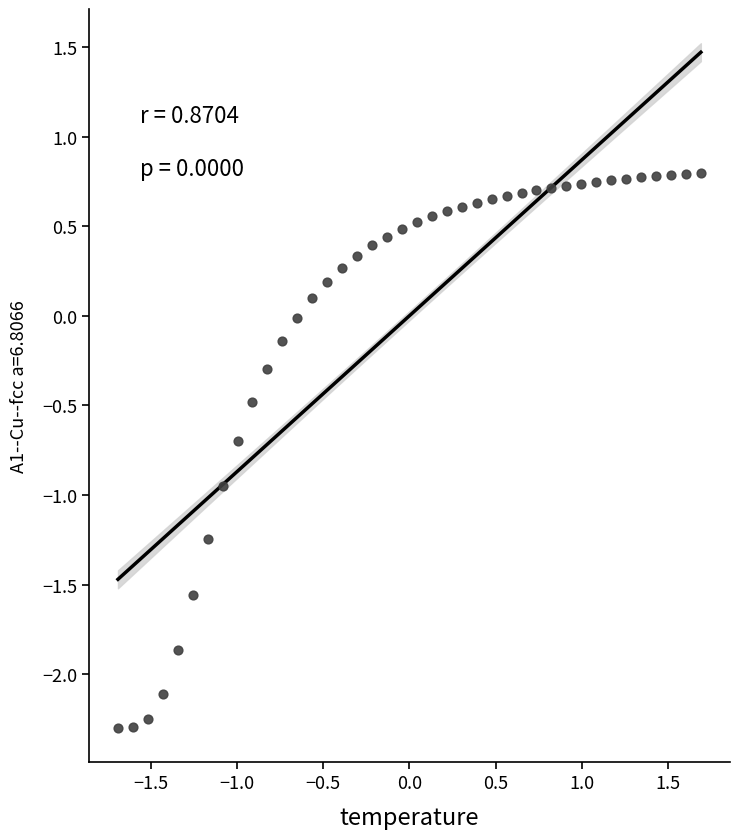

What is the range of X values (max minus min)?

3.4